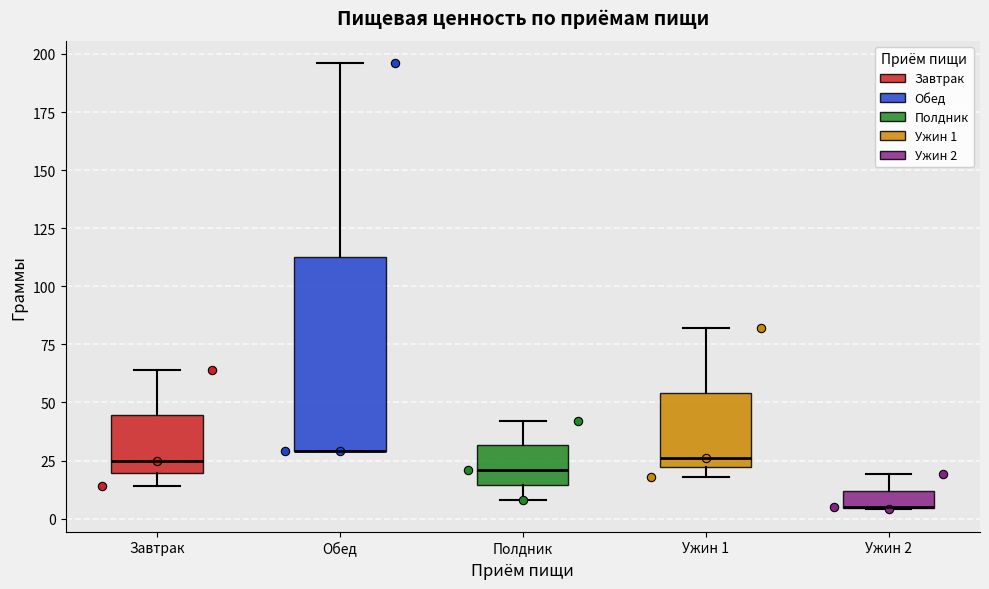

Where does the median line of the box for Полдник sit on the y-axis? The values are not printed on the chart, so give them approximately, as read against the axis.

20